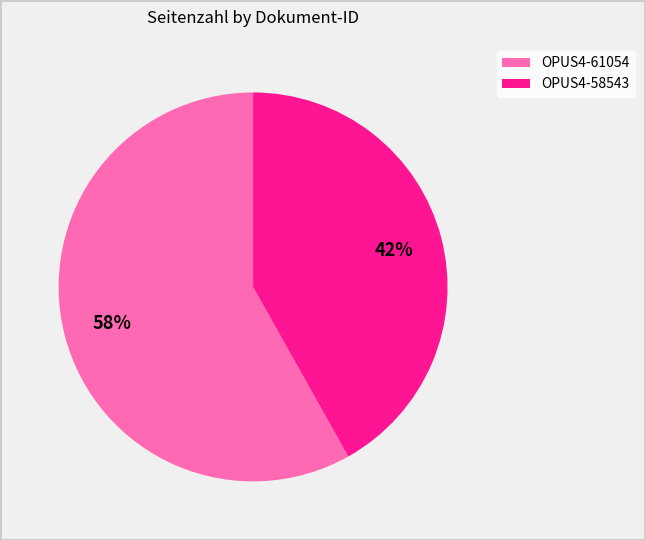

How many segments does this pie chart have?

2